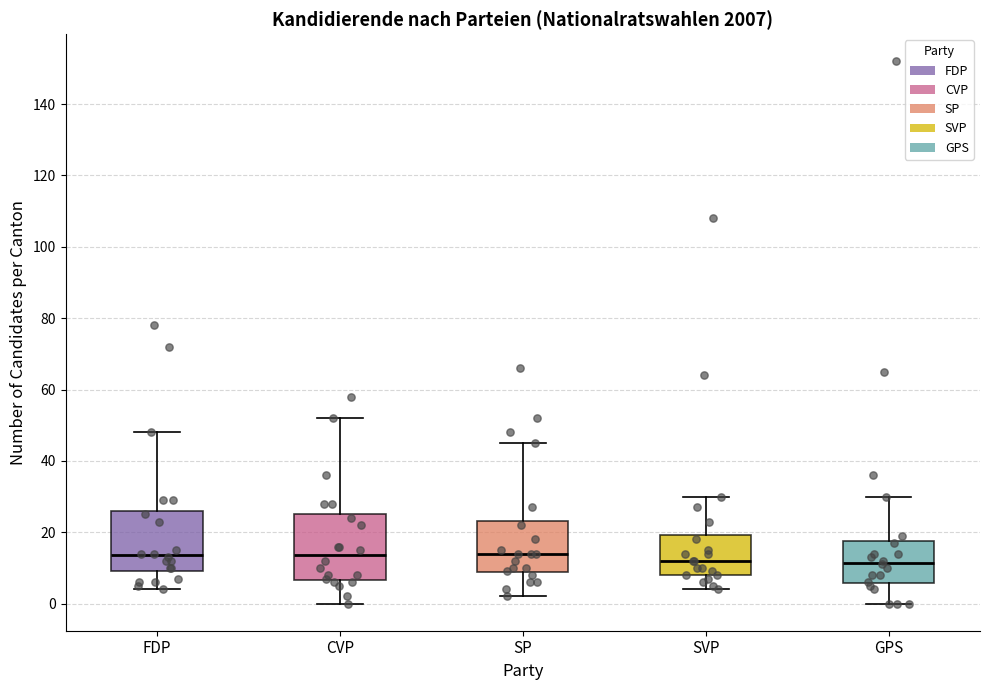

Reading left to right, read every box against the y-axis: the position of its median line, the range the box covers, and the ends of its whiskers. The values are not printed on the chart, so give them approximately, as read against the axis.

FDP: median 14, box 10 to 26, whiskers 4 to 48
CVP: median 14, box 6 to 26, whiskers 0 to 52
SP: median 14, box 8 to 24, whiskers 2 to 46
SVP: median 12, box 8 to 20, whiskers 4 to 30
GPS: median 12, box 6 to 18, whiskers 0 to 30